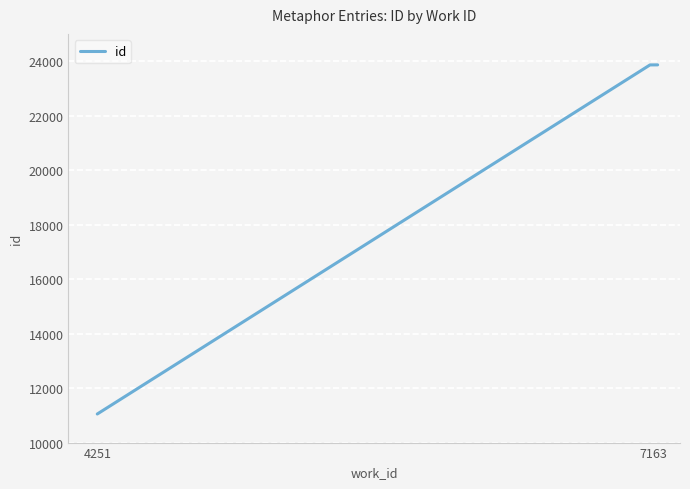

How many categories are shown in the chart?

4